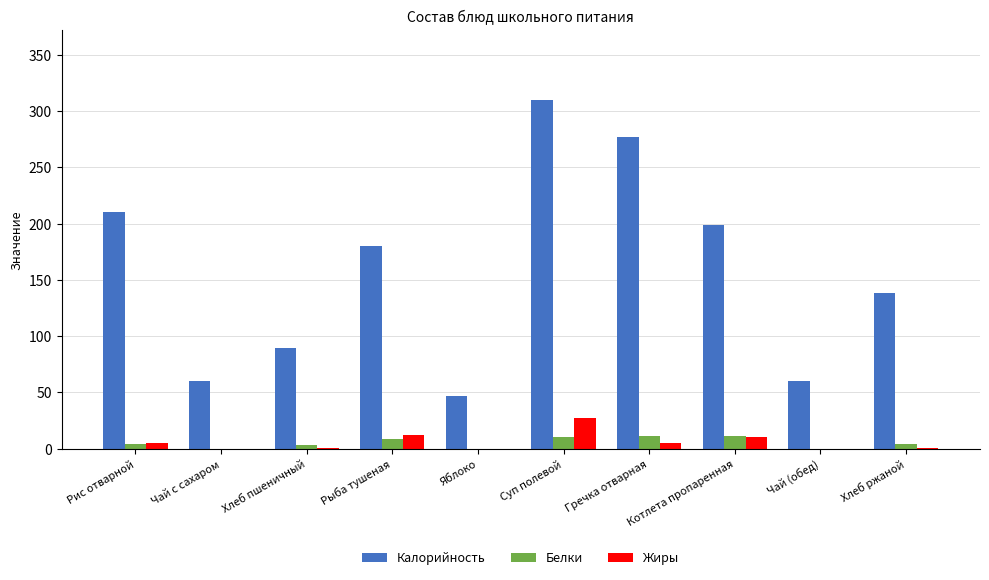

What is the average value of the Калорийность series?

157.1